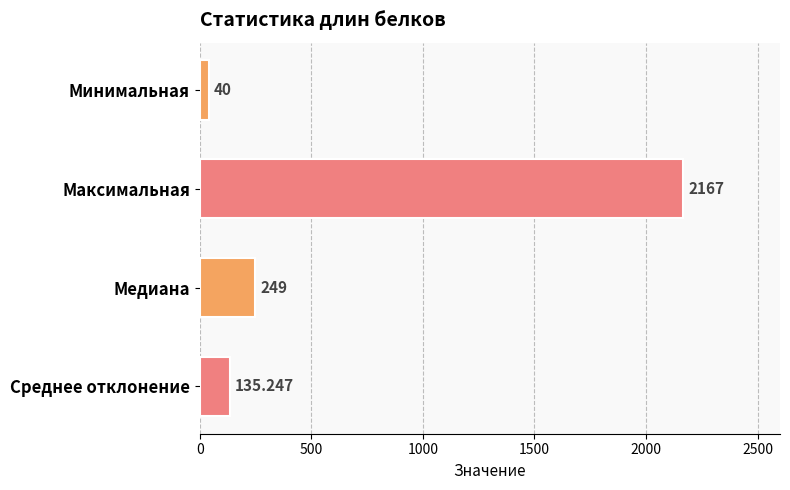

Rank the categories by value from highest to lowest.

Максимальная, Медиана, Среднее отклонение, Минимальная